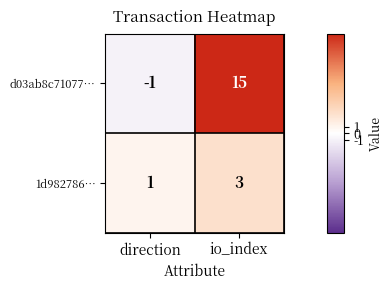

How many categories are shown in the chart?

2